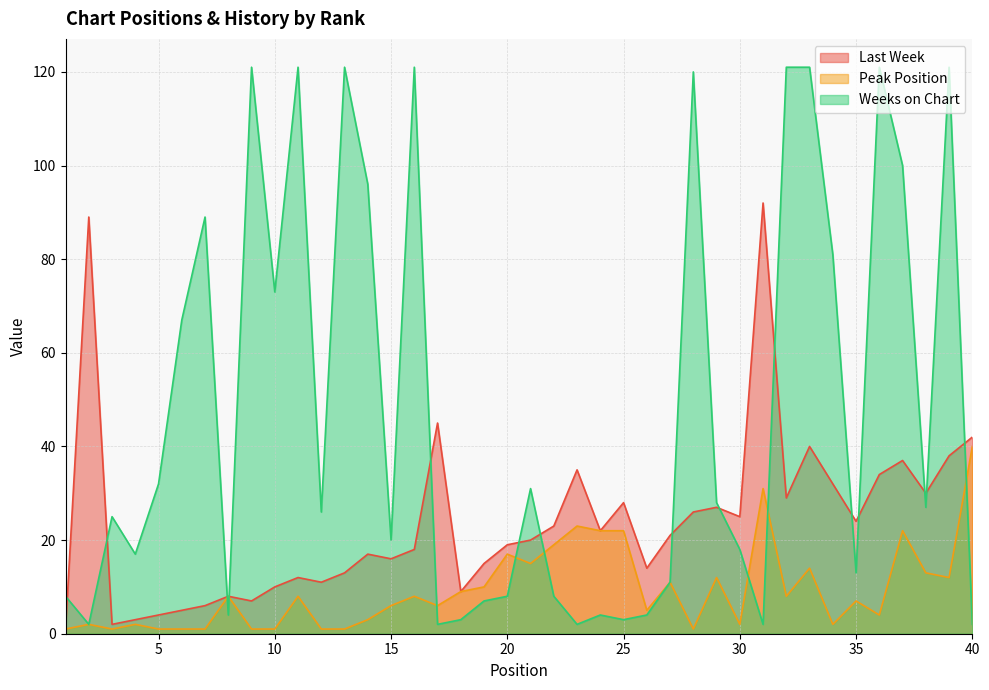

Where do Last Week and Weeks on Chart first cross each other?

1 and 2